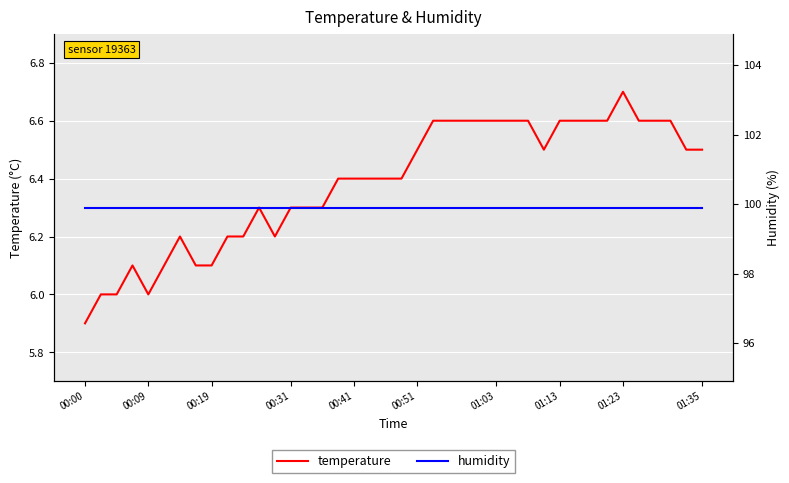

What is the lowest value of the temperature series?

5.9